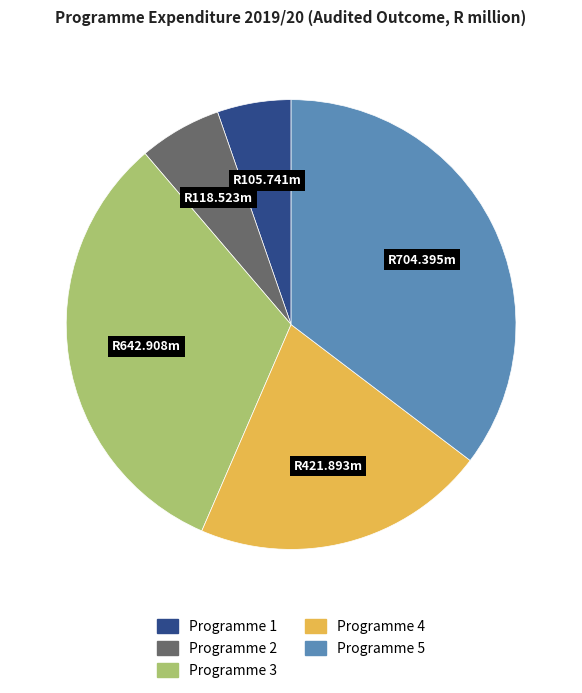

Approximately how many times larger is the value at Programme 1 compared to Programme 4?

0.3